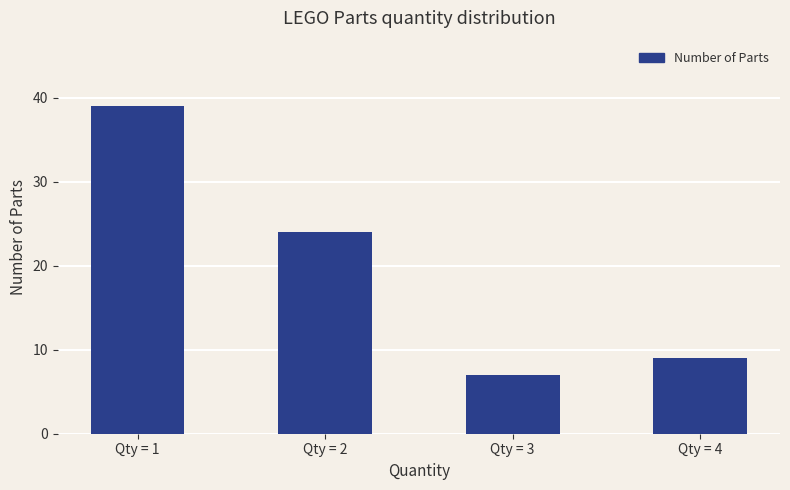

The value at Qty = 4 is 14. True or false?

False